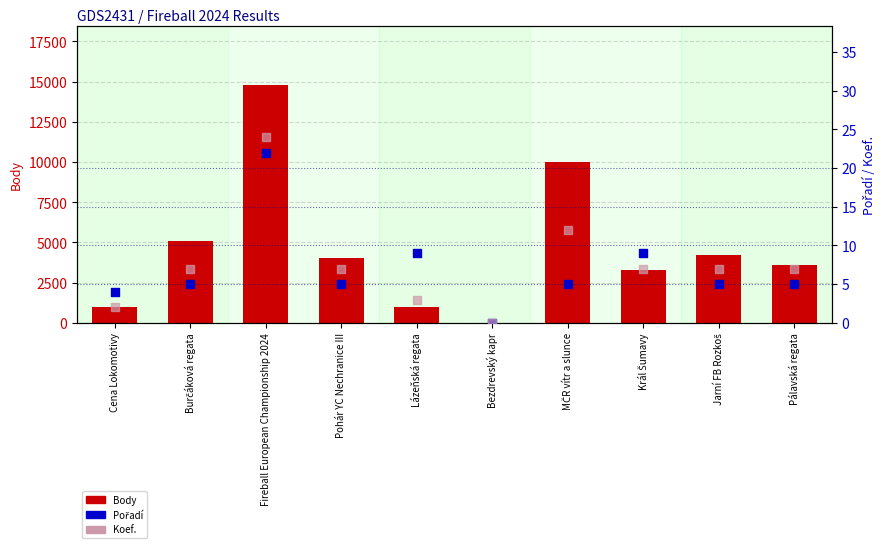

Is the value of Body at MČR vítr a slunce greater than the value of Pořadí at Bezdrevský kapr?

Yes